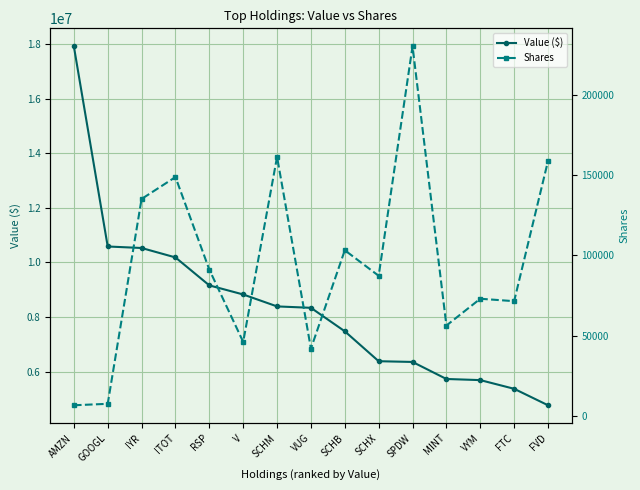

What is the label of the 1st point from the left?

AMZN